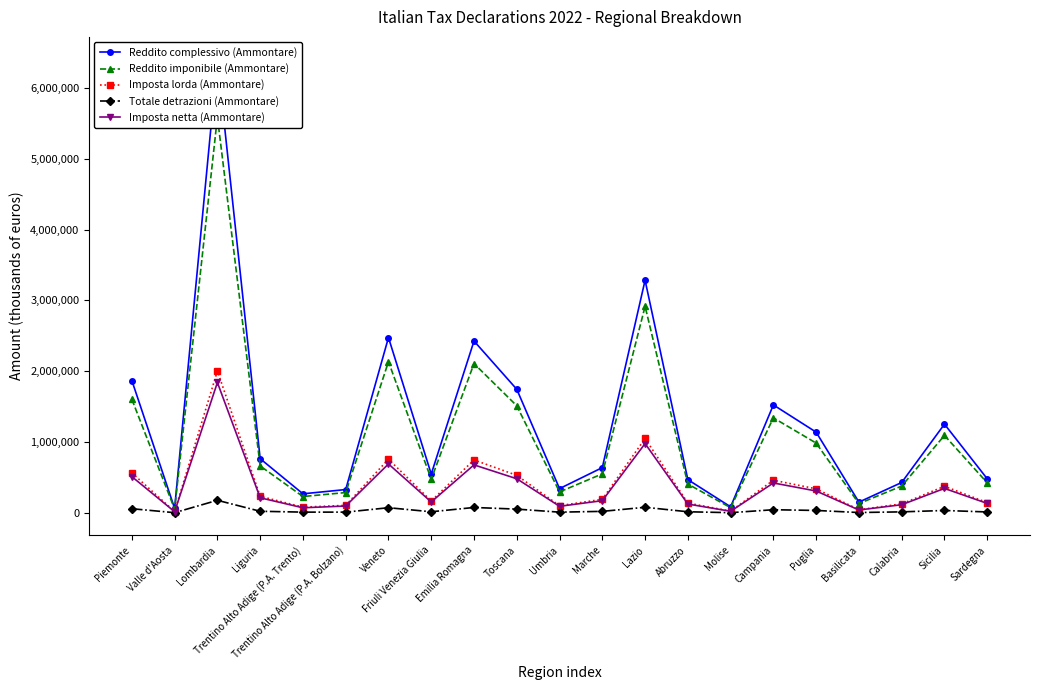

Reading left to right, what are all the values shown in this chart?

Reddito complessivo (Ammontare): Piemonte=1869311	Valle d'Aosta=62335	Lombardia=6402905	Liguria=765163	Trentino Alto Adige (P.A. Trento)=268984	Trentino Alto Adige (P.A. Bolzano)=329188	Veneto=2475679	Friuli Venezia Giulia=547949	Emilia Romagna=2427107	Toscana=1745340	Umbria=342393	Marche=639257	Lazio=3285913	Abruzzo=469183	Molise=85261	Campania=1524622	Puglia=1139693	Basilicata=151677	Calabria=428976	Sicilia=1252972	Sardegna=480994
Reddito imponibile (Ammontare): Piemonte=1603523	Valle d'Aosta=53307	Lombardia=5590069	Liguria=662137	Trentino Alto Adige (P.A. Trento)=230599	Trentino Alto Adige (P.A. Bolzano)=286858	Veneto=2135218	Friuli Venezia Giulia=475022	Emilia Romagna=2108295	Toscana=1512388	Umbria=295747	Marche=551301	Lazio=2916498	Abruzzo=406852	Molise=73285	Campania=1341829	Puglia=985513	Basilicata=131139	Calabria=378395	Sicilia=1093656	Sardegna=423887
Imposta lorda (Ammontare): Piemonte=564974	Valle d'Aosta=18568	Lombardia=2004489	Liguria=233660	Trentino Alto Adige (P.A. Trento)=81136	Trentino Alto Adige (P.A. Bolzano)=105979	Veneto=757409	Friuli Venezia Giulia=167906	Emilia Romagna=747437	Toscana=529998	Umbria=101478	Marche=191353	Lazio=1050621	Abruzzo=138312	Molise=24650	Campania=461264	Puglia=339056	Basilicata=44570	Calabria=126955	Sicilia=375311	Sardegna=144801
Totale detrazioni (Ammontare): Piemonte=58443	Valle d'Aosta=2610	Lombardia=177480	Liguria=22412	Trentino Alto Adige (P.A. Trento)=10363	Trentino Alto Adige (P.A. Bolzano)=10329	Veneto=72661	Friuli Venezia Giulia=15398	Emilia Romagna=76049	Toscana=52880	Umbria=9935	Marche=21158	Lazio=78643	Abruzzo=15409	Molise=2667	Campania=44221	Puglia=34098	Basilicata=4670	Calabria=14069	Sicilia=33619	Sardegna=12769
Imposta netta (Ammontare): Piemonte=511604	Valle d'Aosta=16238	Lombardia=1841390	Liguria=212869	Trentino Alto Adige (P.A. Trento)=71625	Trentino Alto Adige (P.A. Bolzano)=96484	Veneto=690653	Friuli Venezia Giulia=153625	Emilia Romagna=677651	Toscana=481799	Umbria=92567	Marche=172022	Lazio=978836	Abruzzo=124554	Molise=22338	Campania=422226	Puglia=308795	Basilicata=40520	Calabria=114833	Sicilia=345072	Sardegna=133223